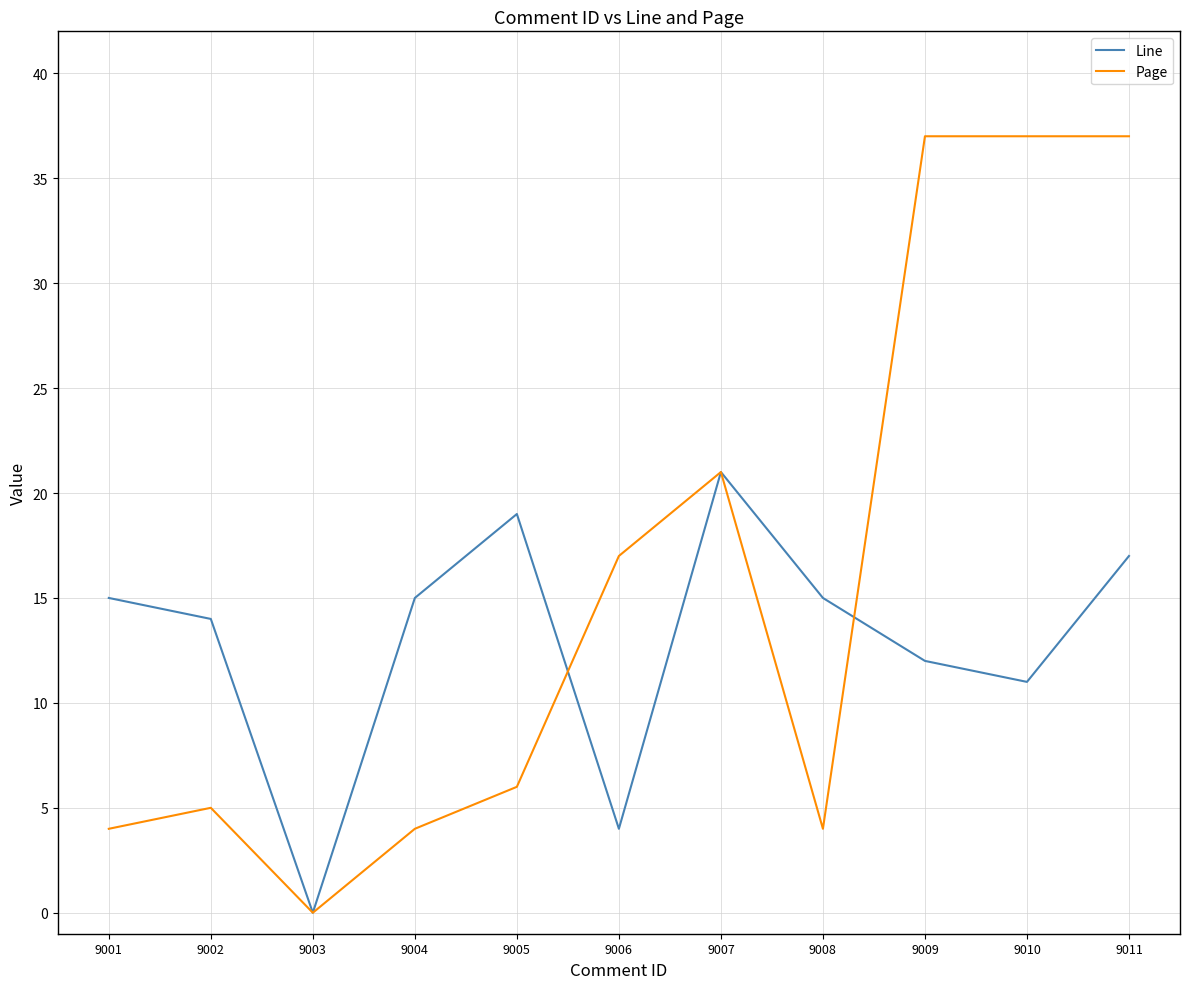

List the series in order of their peak value, highest first.

Page, Line